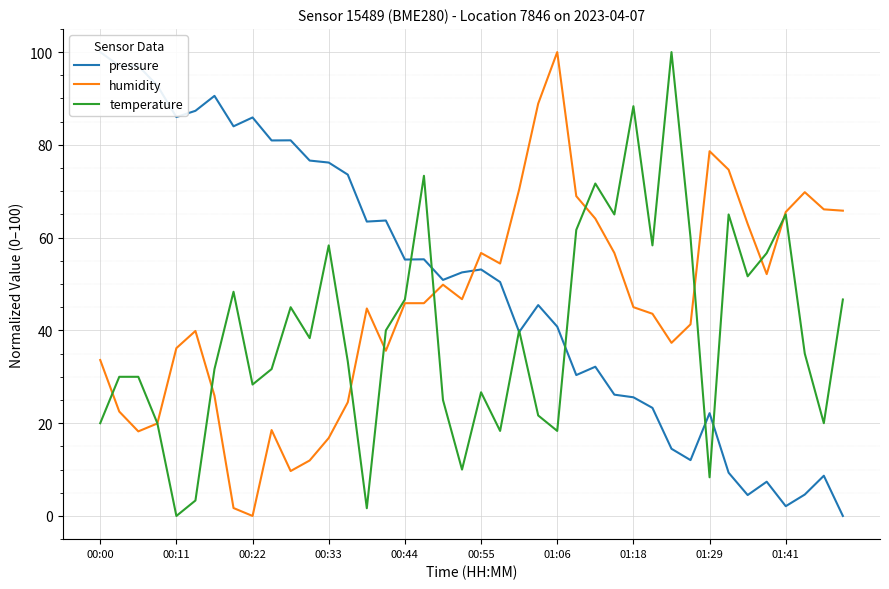

True or false: humidity has a value of 25.1 at 00:11.

False